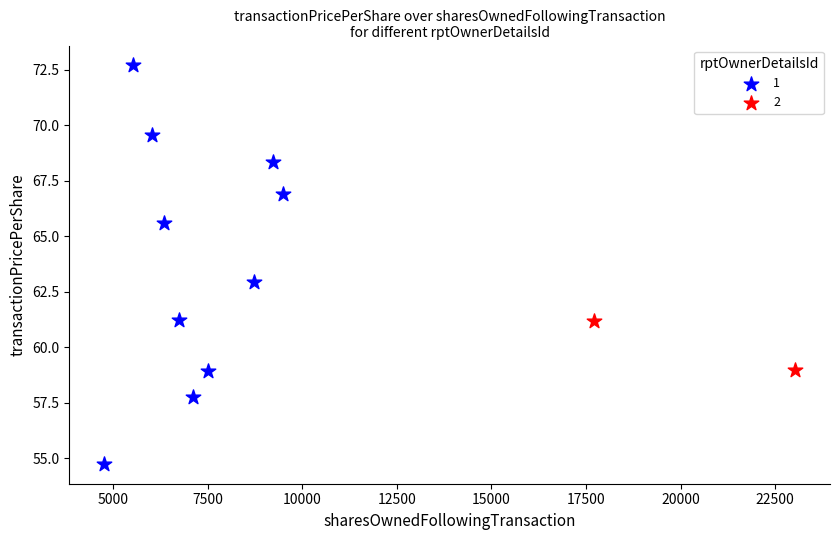

Which series reaches the minimum Y coordinate?

1